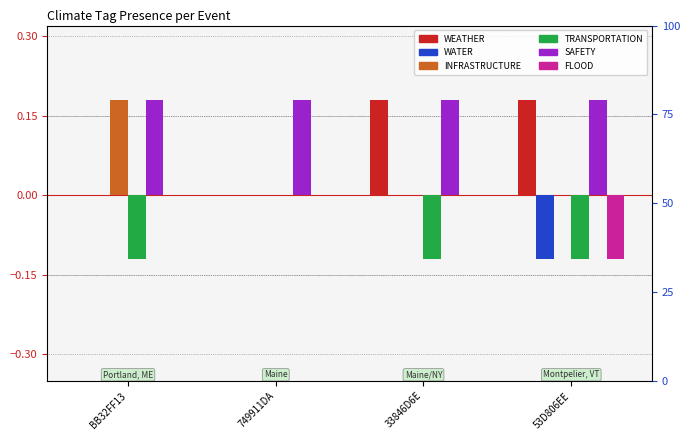

True or false: SAFETY has a value of 0.3 at 749911DA.

False